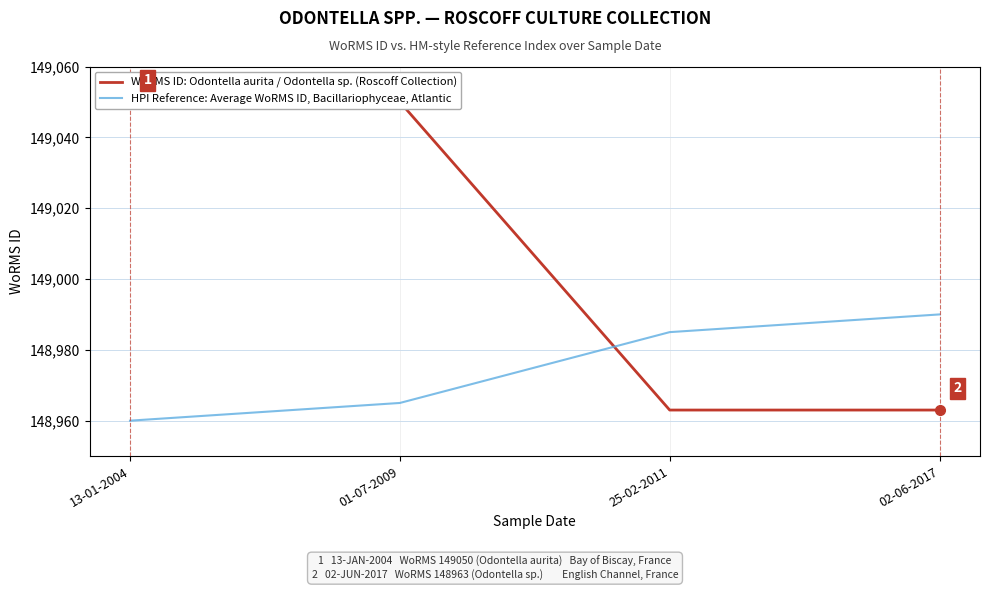

How many intersections are there between WoRMS ID: Odontella aurita / Odontella sp. (Roscoff Collection) and HPI Reference: Average WoRMS ID, Bacillariophyceae, Atlantic?

1